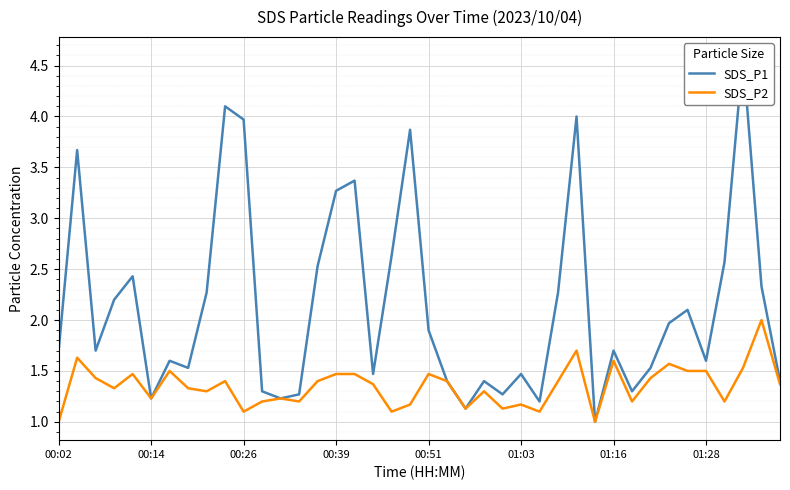

List the series in order of their peak value, lowest first.

SDS_P2, SDS_P1